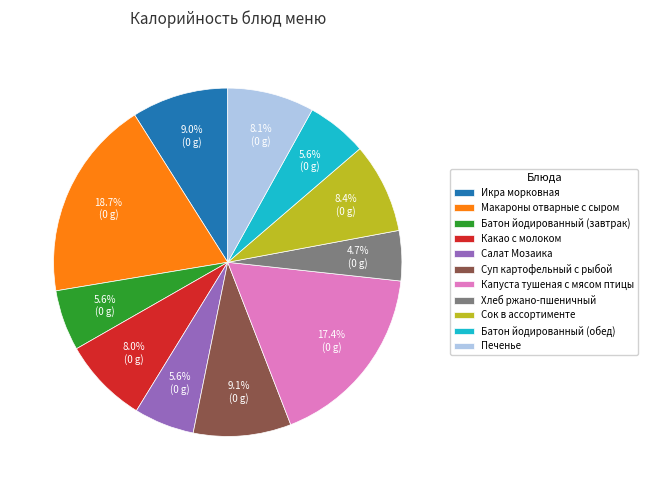

How many slices are in this pie chart?

11